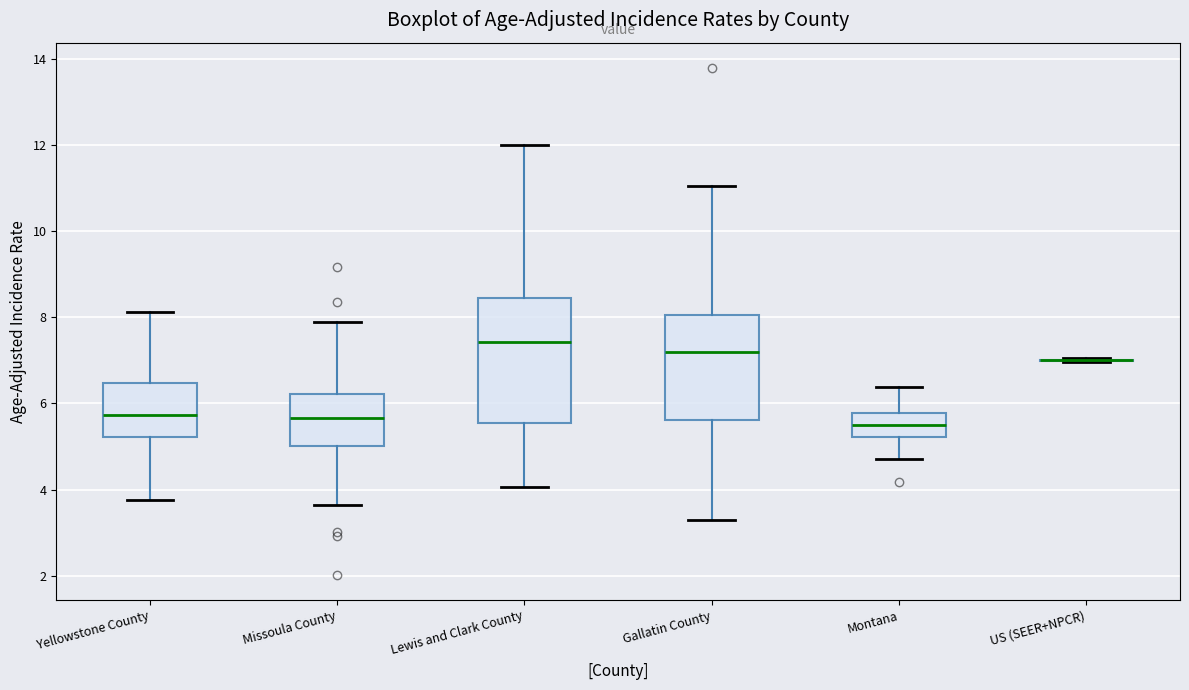

Reading left to right, read every box against the y-axis: the position of its median line, the range the box covers, and the ends of its whiskers. The values are not printed on the chart, so give them approximately, as read against the axis.

Yellowstone County: median 5.8, box 5.2 to 6.4, whiskers 3.8 to 8.2
Missoula County: median 5.6, box 5.0 to 6.2, whiskers 3.6 to 7.8
Lewis and Clark County: median 7.4, box 5.6 to 8.4, whiskers 4.0 to 12.0
Gallatin County: median 7.2, box 5.6 to 8.0, whiskers 3.2 to 11.0
Montana: median 5.4, box 5.2 to 5.8, whiskers 4.8 to 6.4
US (SEER+NPCR): box collapsed to a line at 7.0, whiskers 7.0 to 7.0